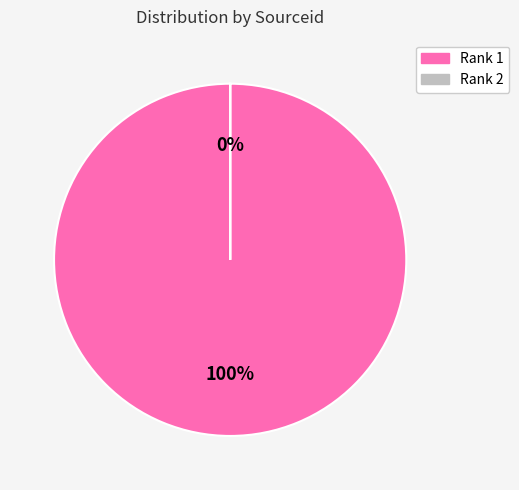

What is the smallest slice in the pie chart?

Rank 2